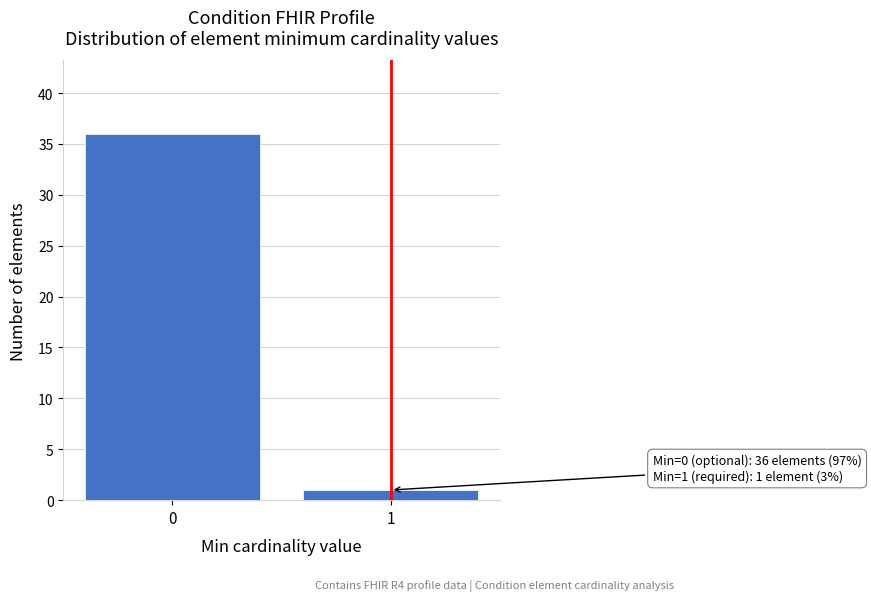

Reading left to right, list all the values displayed in this chart.

0=36	1=1